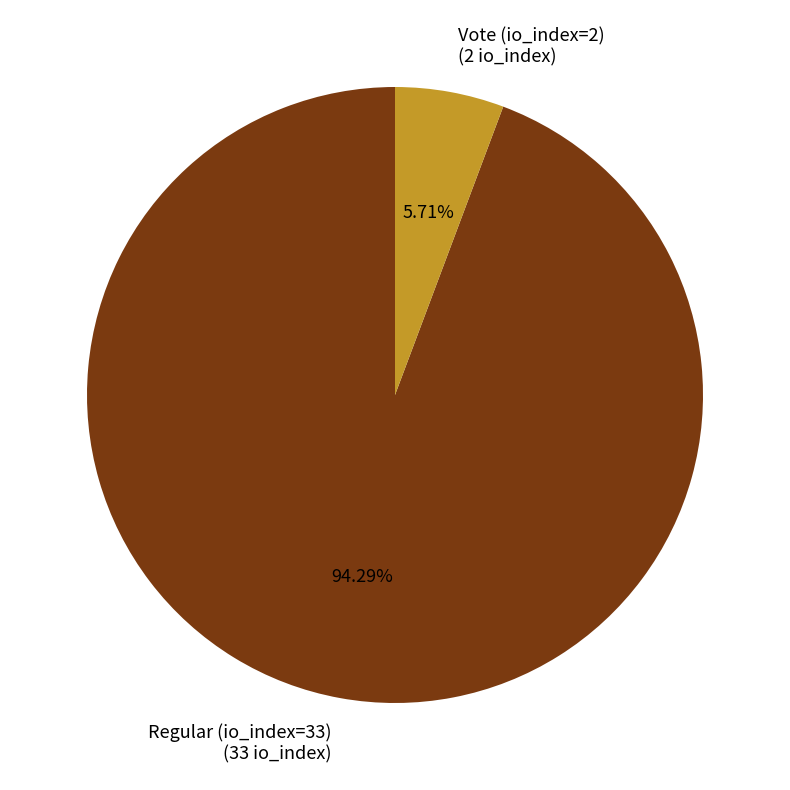

Do Vote (io_index=2) and Regular (io_index=33) together represent more than half of the pie?

Yes